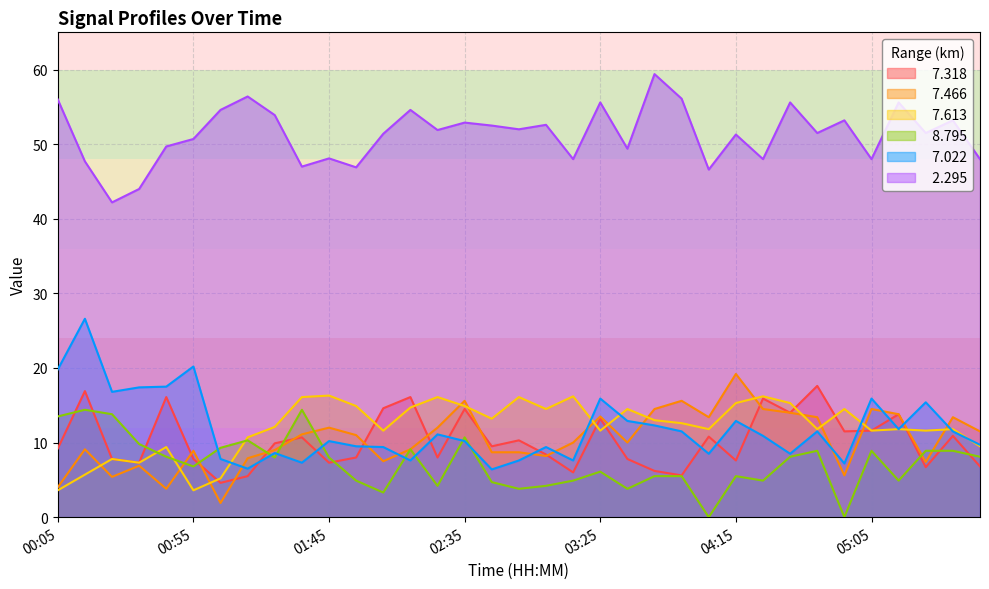

At which category is the sum across all series the highest?

00:15